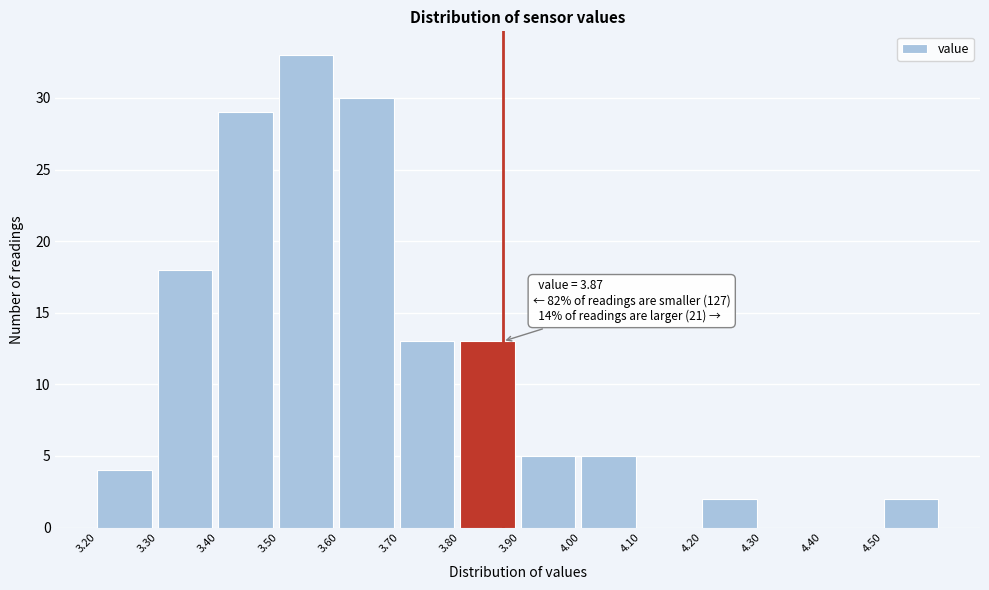

Which range on the x-axis has the tallest bar?

3.5 to 3.6